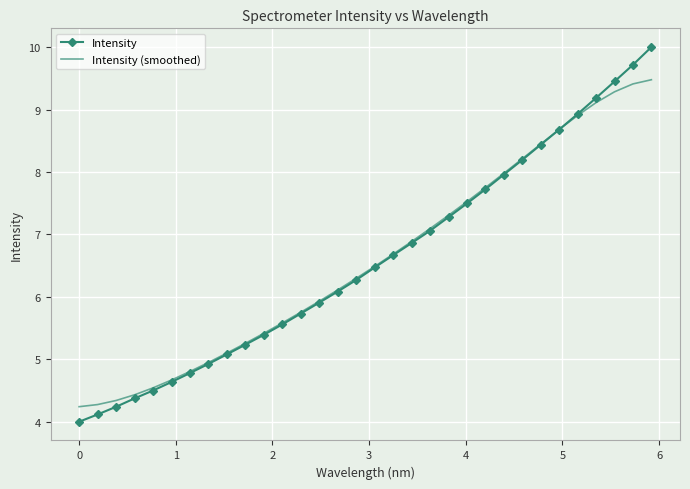

How many intersections are there between Intensity (smoothed) and Intensity?

1